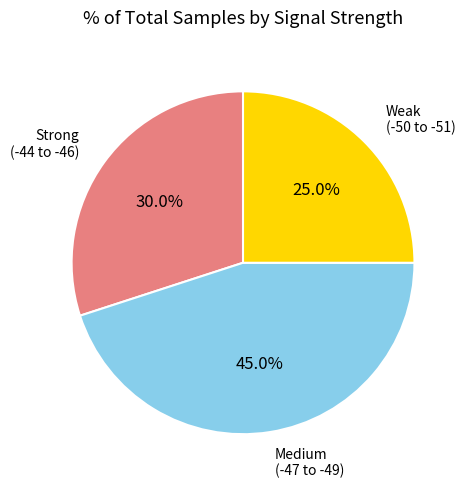

Does any single category account for the majority?

No